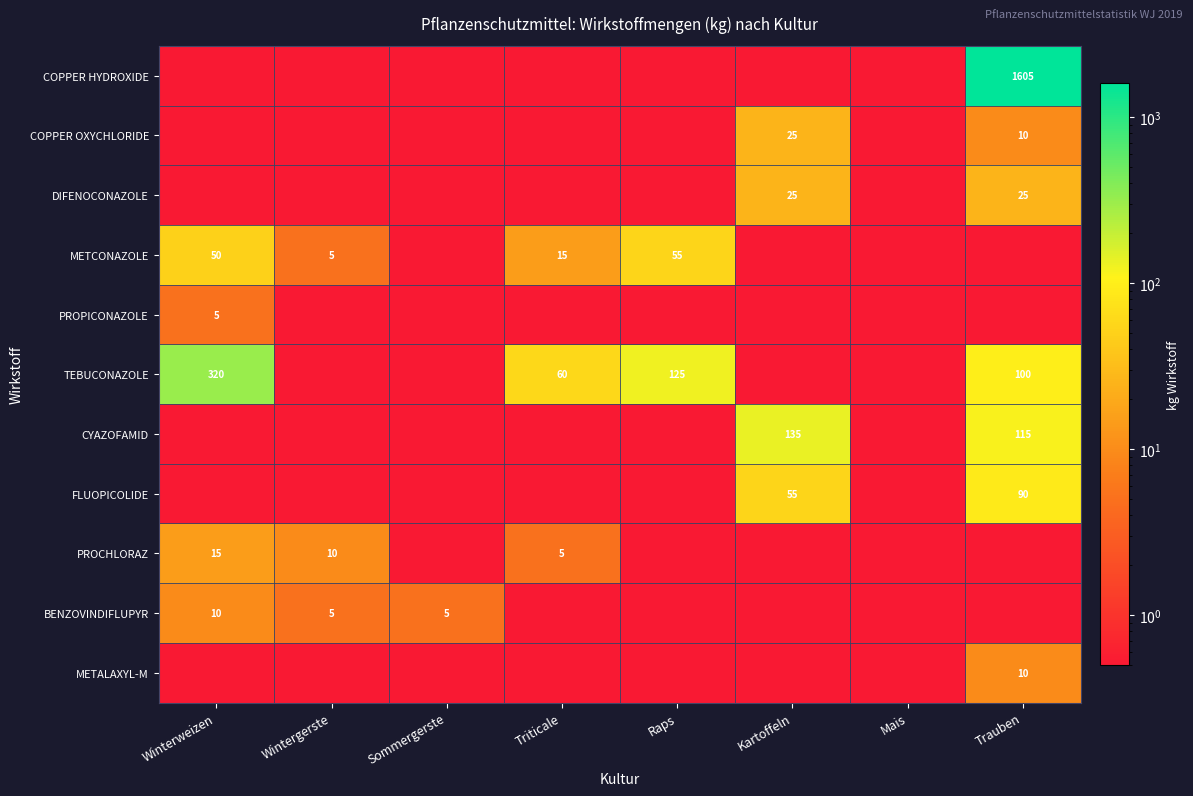

What is the sum of all COPPER OXYCHLORIDE values?

35.1